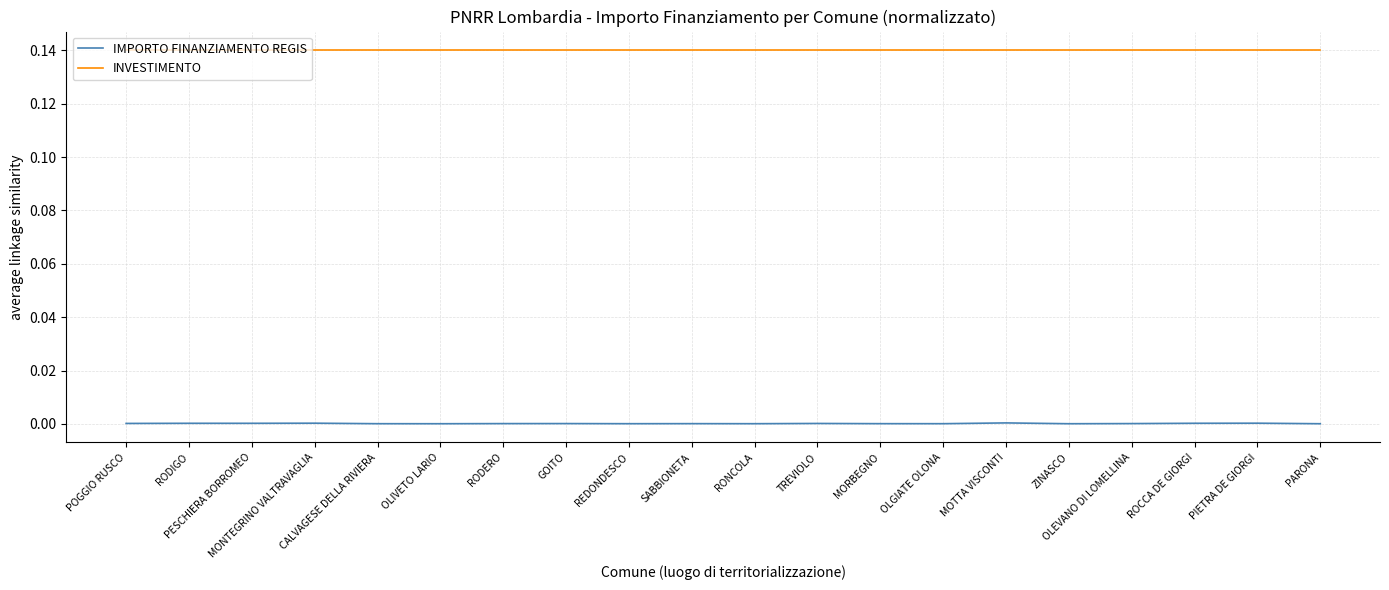

True or false: INVESTIMENTO and IMPORTO FINANZIAMENTO REGIS cross at least once.

False